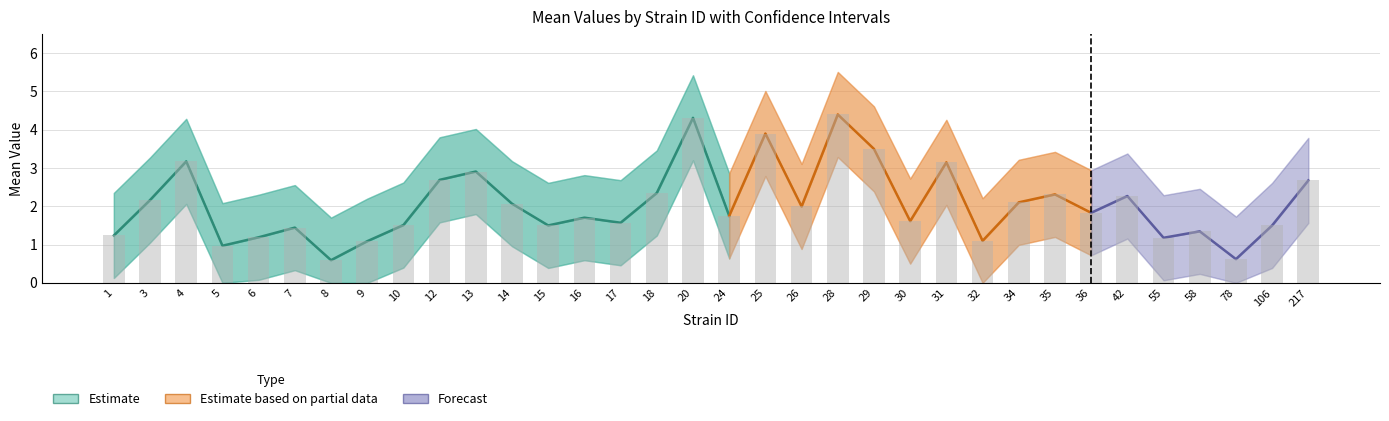

What is the value of the mean bar at the 1st from the left?

1.2